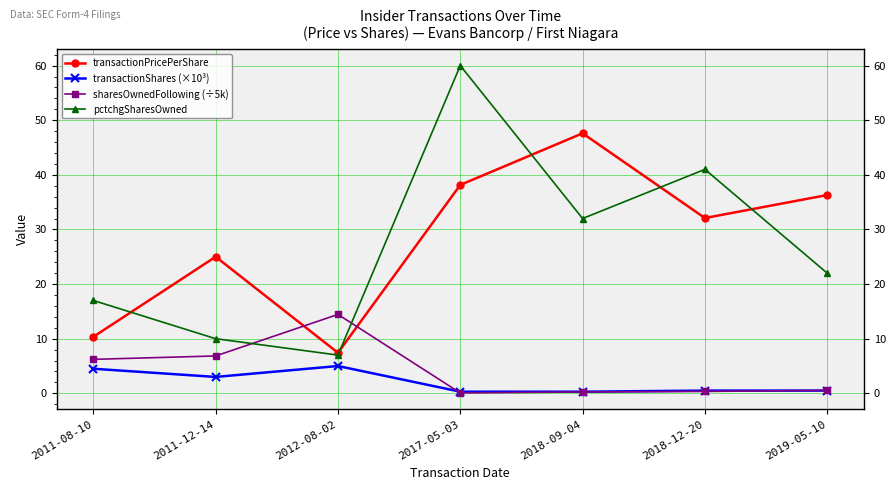

What is the approximate value of sharesOwnedFollowing (÷5k) at 2018-09-04?

0.2